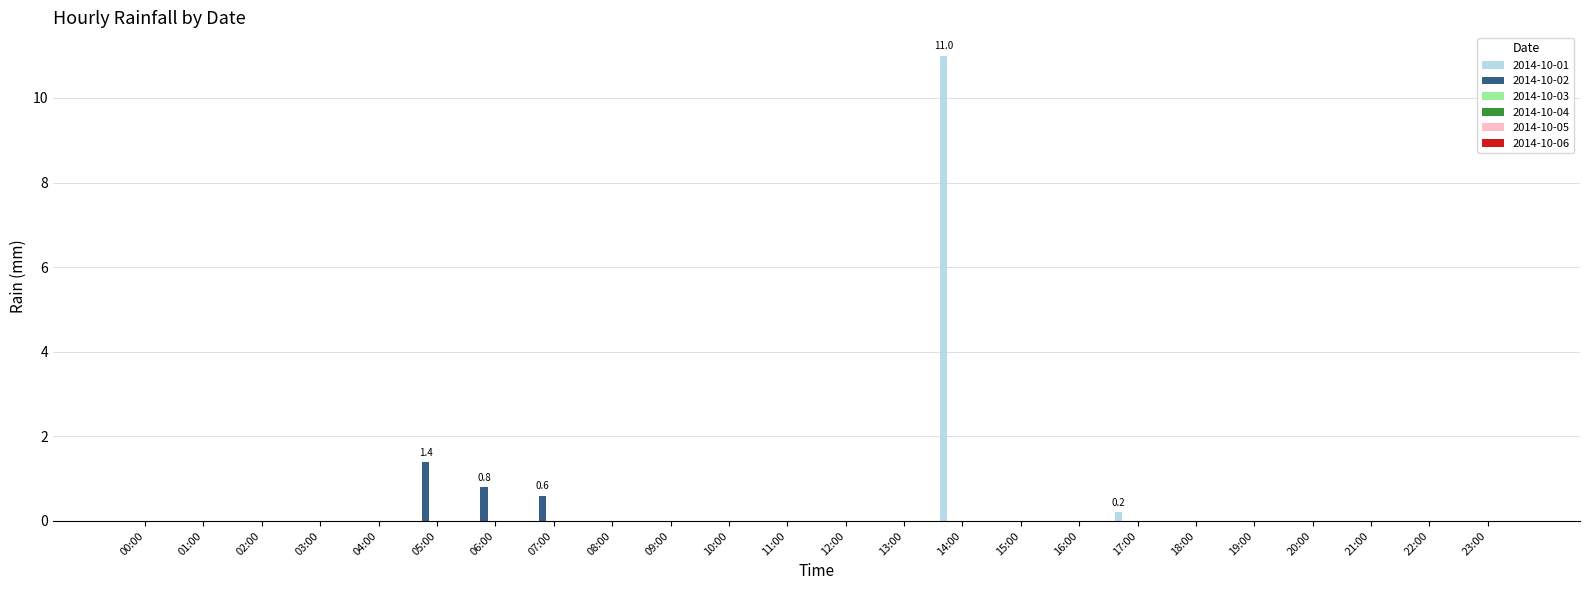

What is the greatest value displayed?

11.0